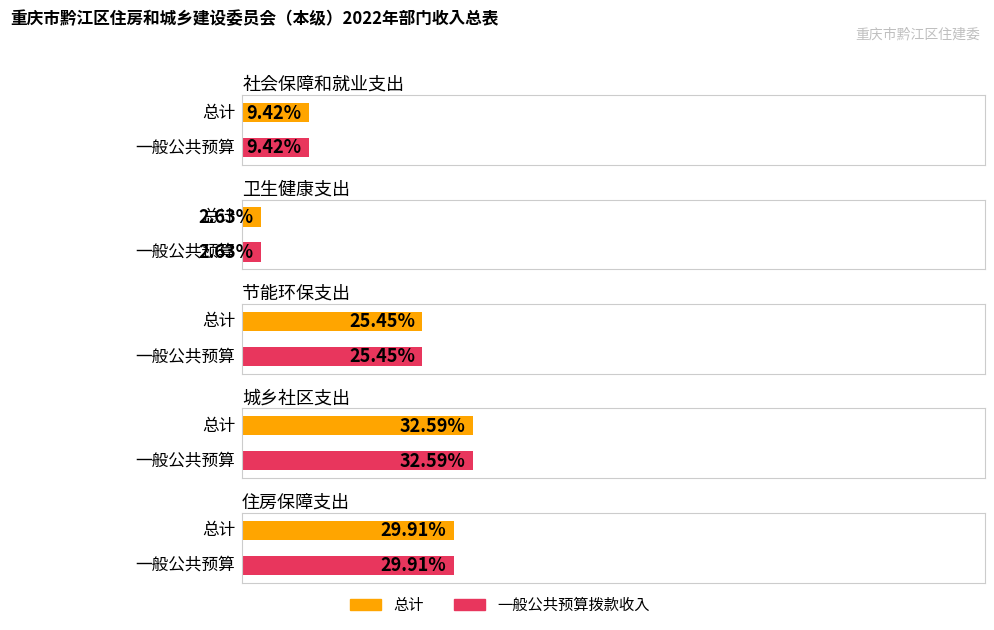

Between 卫生健康支出 and 住房保障支出, which series saw the biggest shift?

总计